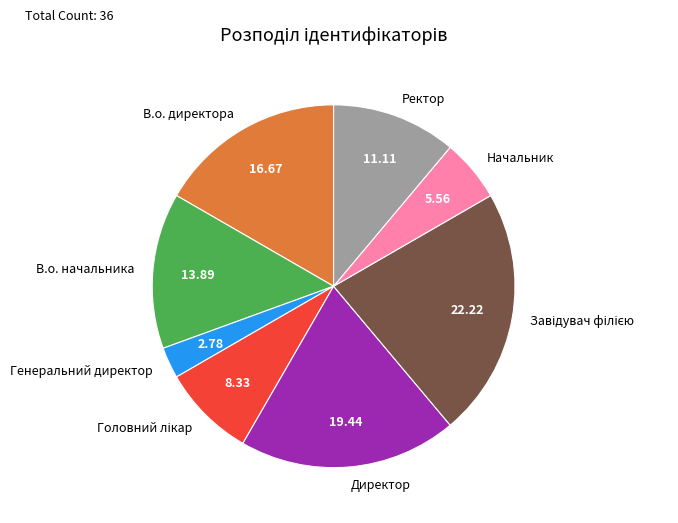

Does any single category account for the majority?

No